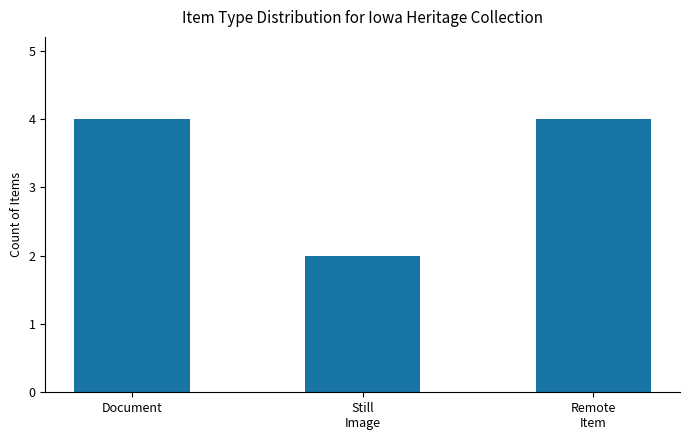

What is the sum of all values?

10